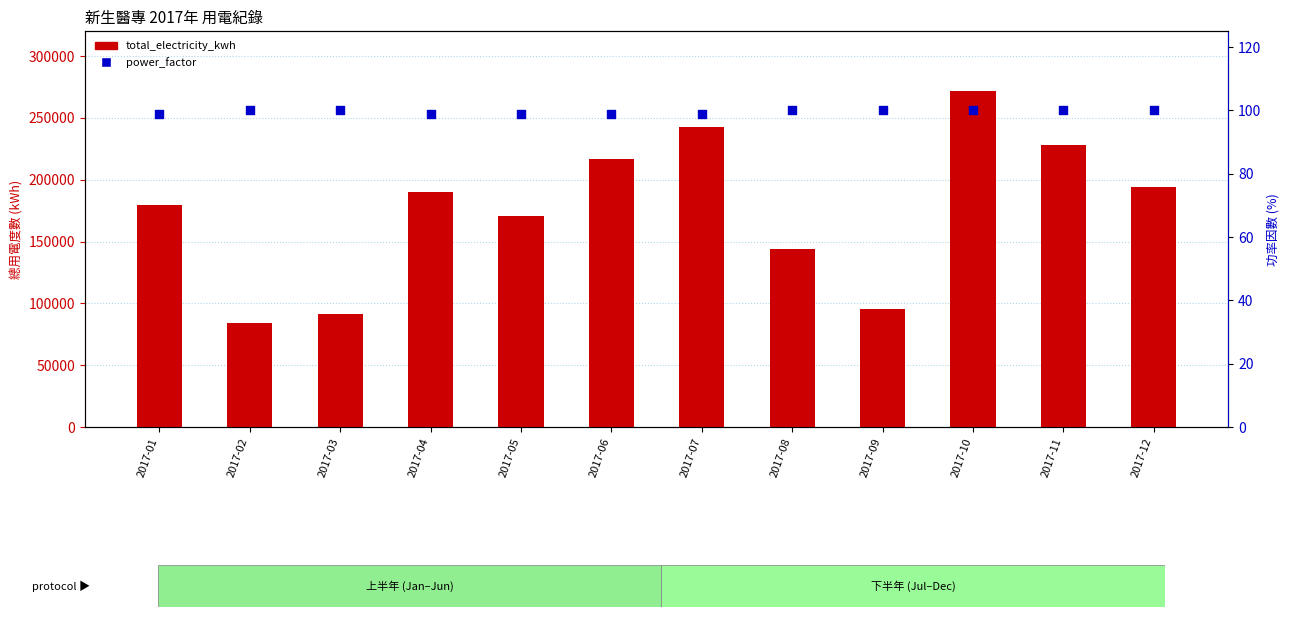

What is the total value across all series at 2017-12?

194300